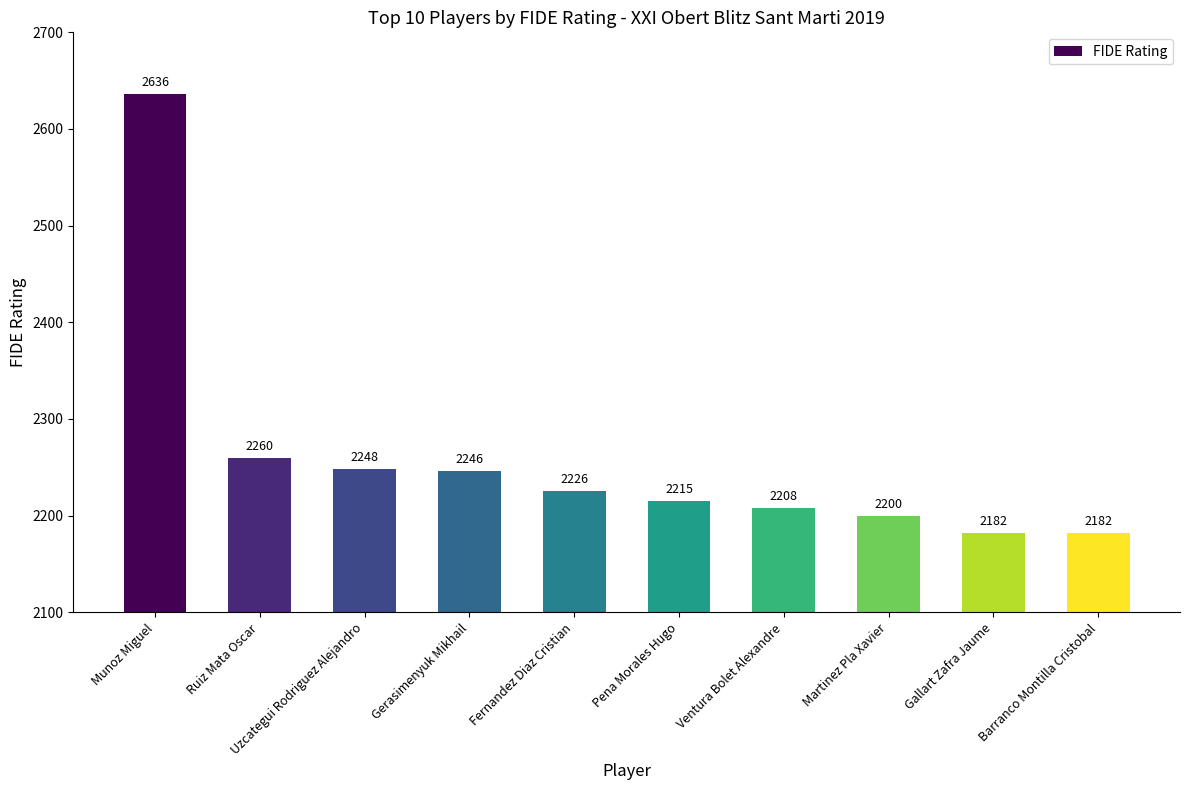

What is the label of the 4th bar from the right?

Ventura Bolet Alexandre